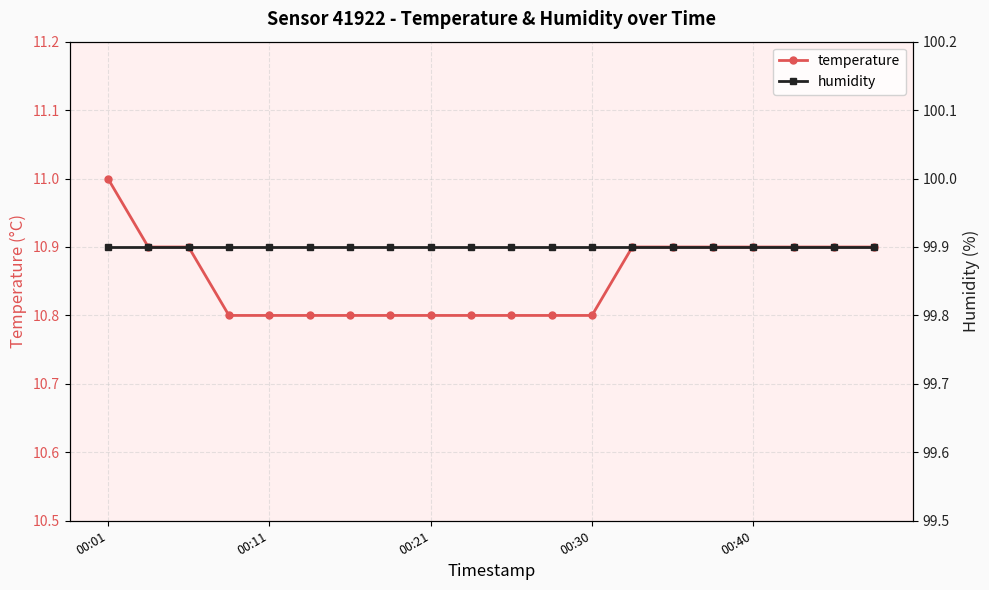

The value of temperature at 00:01 is 11.0. True or false?

True